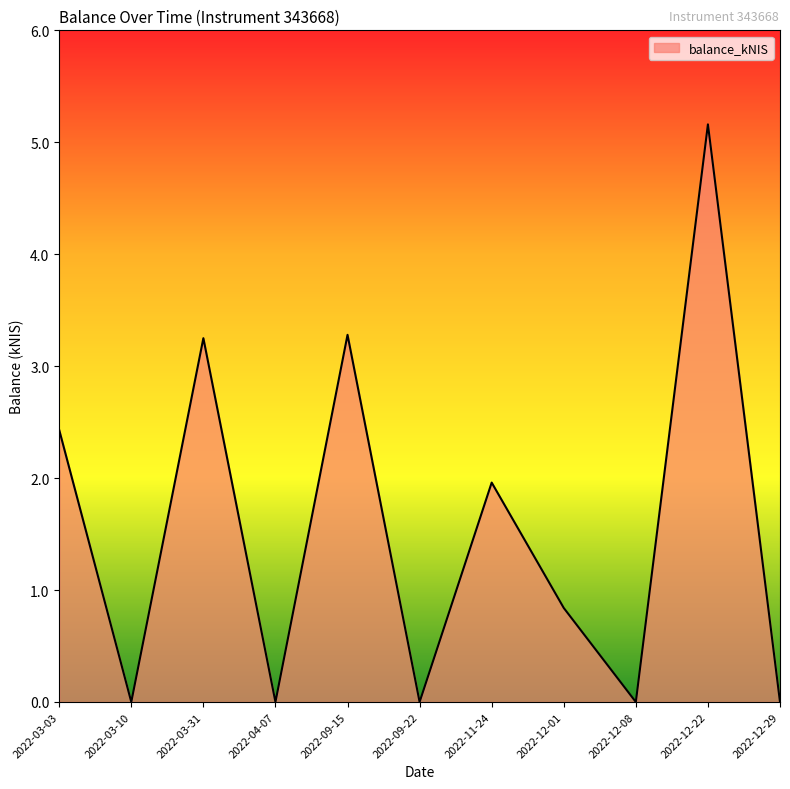

What is the change in value from 2022-09-15 to 2022-09-22?

-3.3